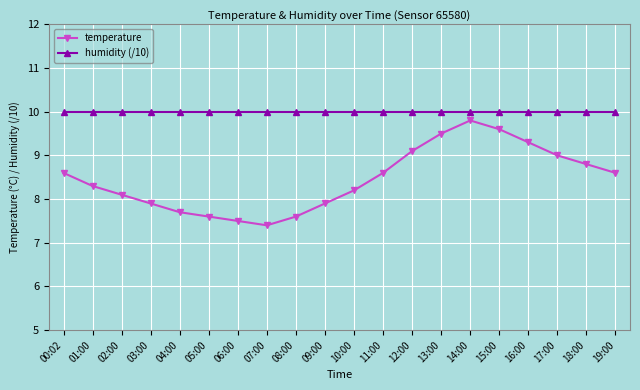

What position from the left is 12:00?

13